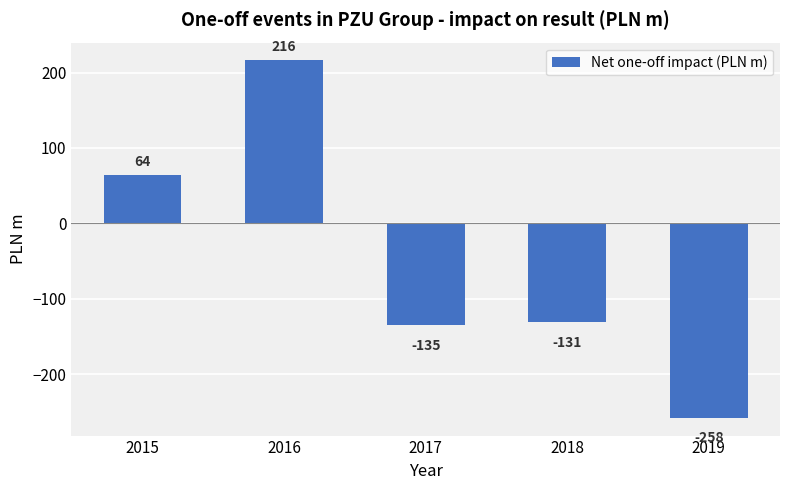

Count the number of data series in this chart.

1